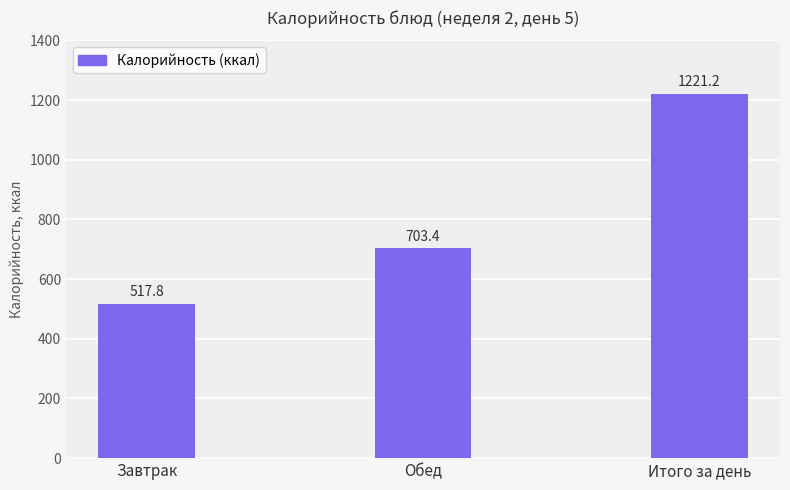

Approximately how many times larger is the value at Завтрак compared to Обед?

0.7